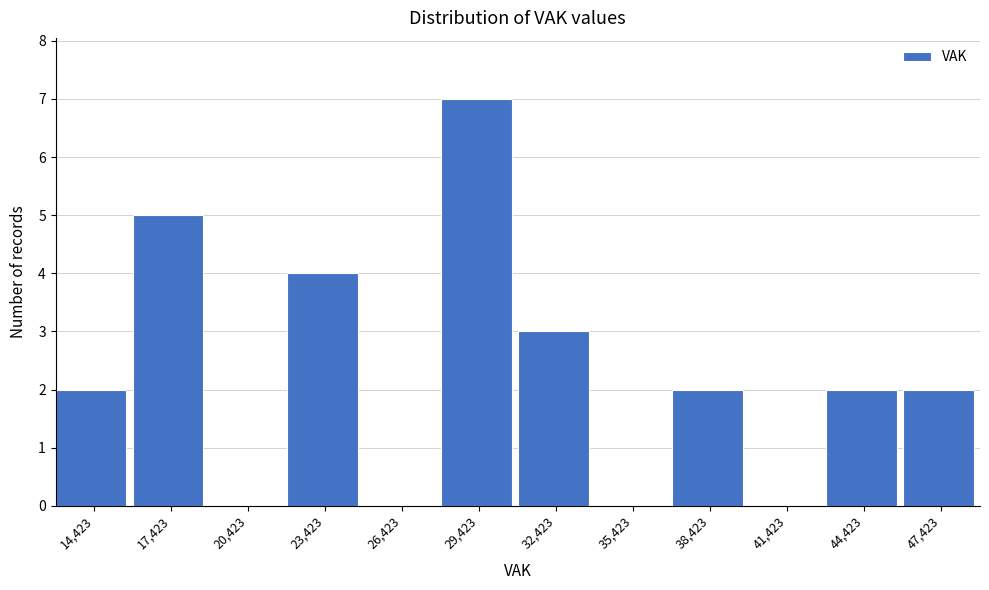

Reading left to right, what are all the values shown in this chart?

14,423=2	17,423=5	20,423=0	23,423=4	26,423=0	29,423=7	32,423=3	35,423=0	38,423=2	41,423=0	44,423=2	47,423=2